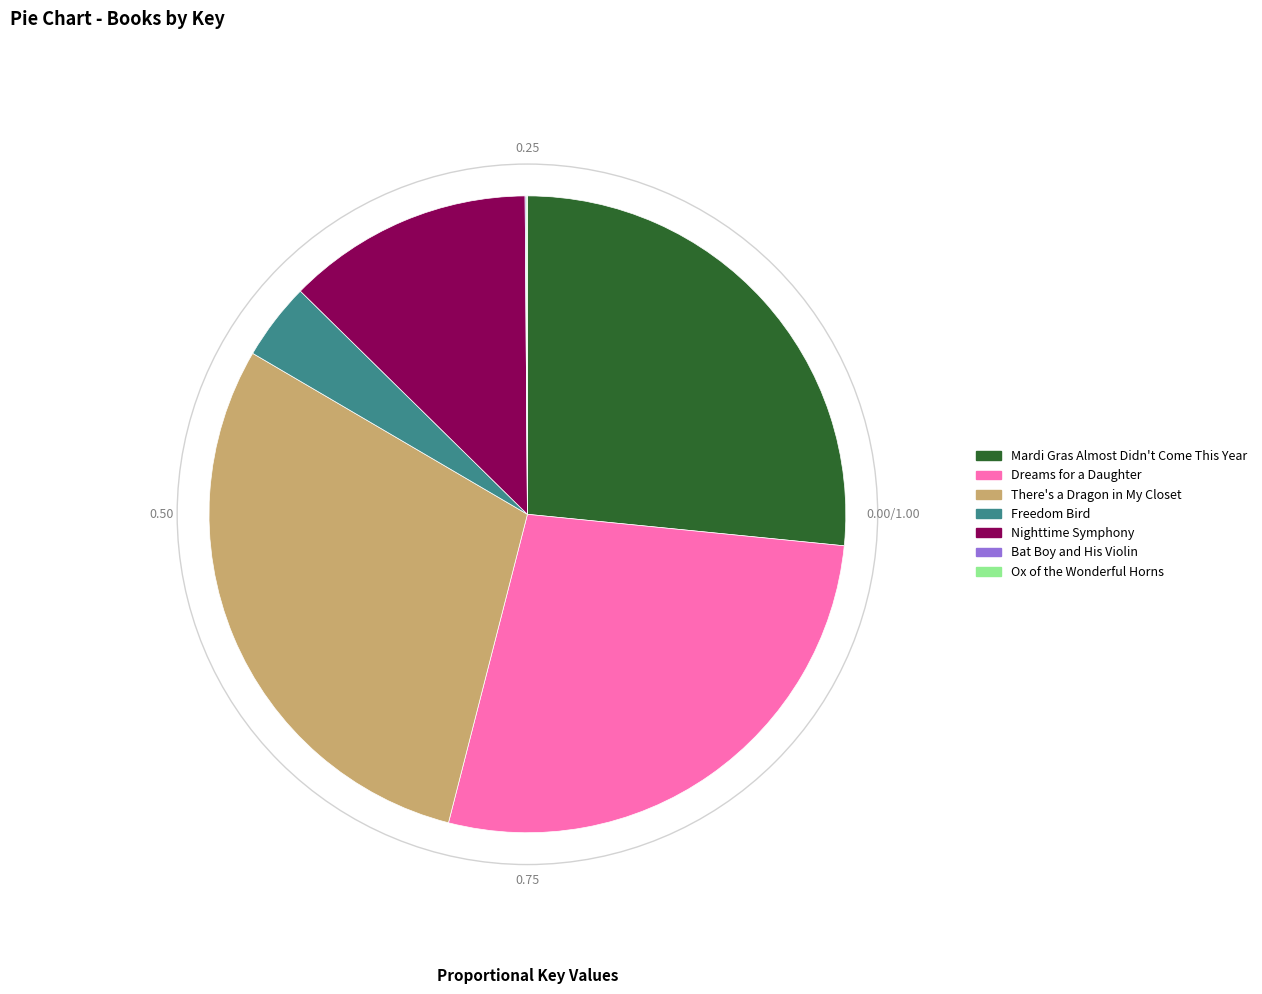

Which category has the biggest portion of the pie?

There's a Dragon in My Closet